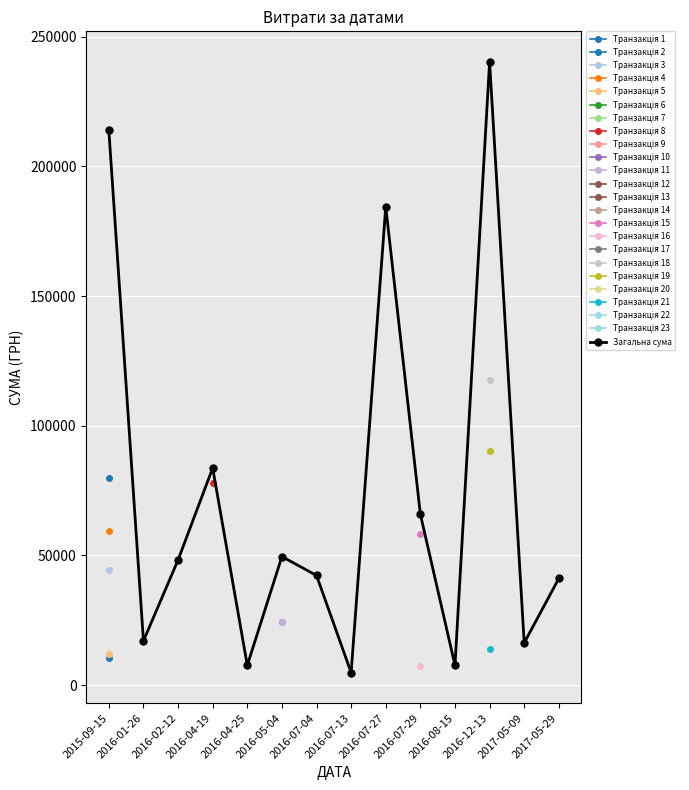

What is the ratio of the value at 2016-04-19 to the value at 2016-07-27?

0.5